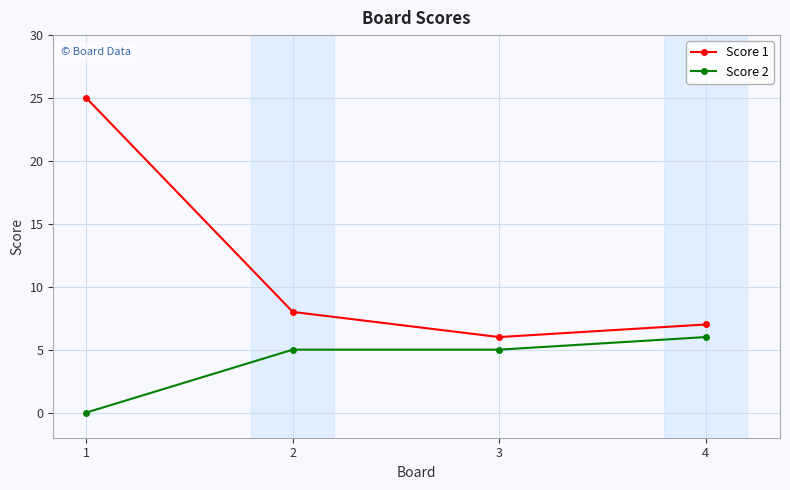

Read the Score 2 value at 2.

5